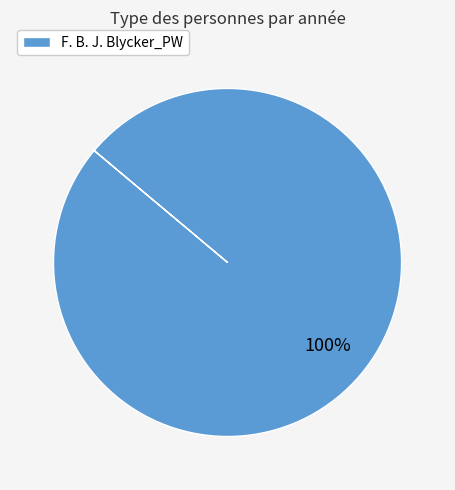

Count the number of slices in the pie.

1